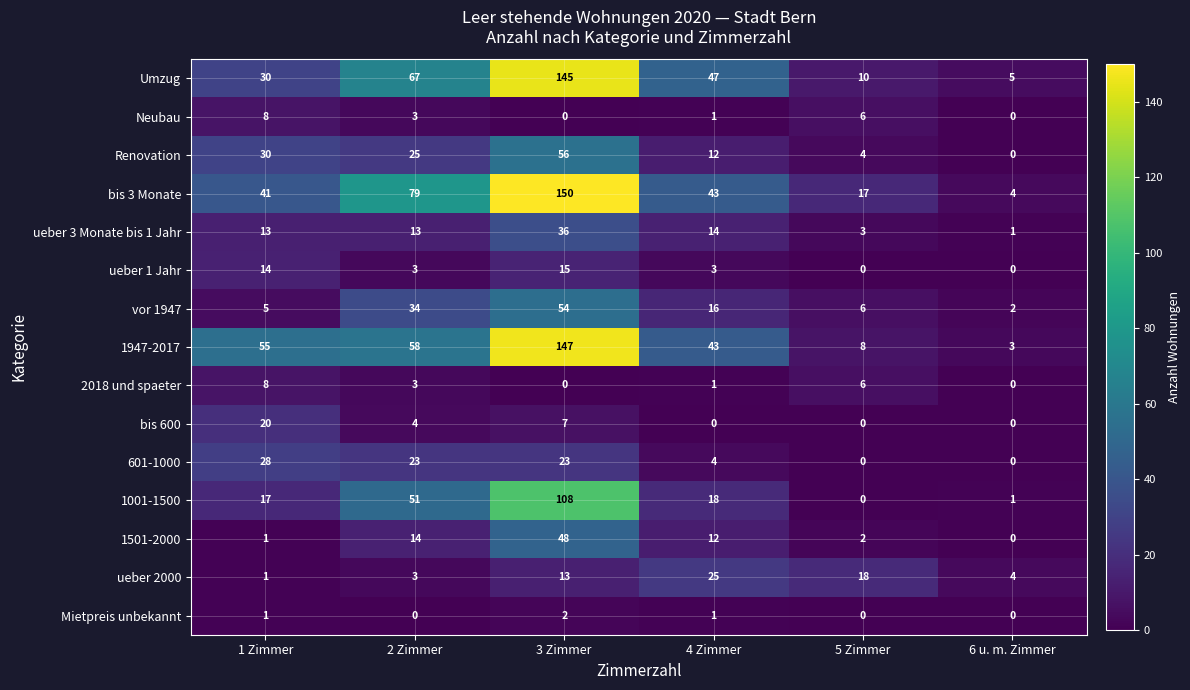

Which label corresponds to the largest value in the chart?

3 Zimmer